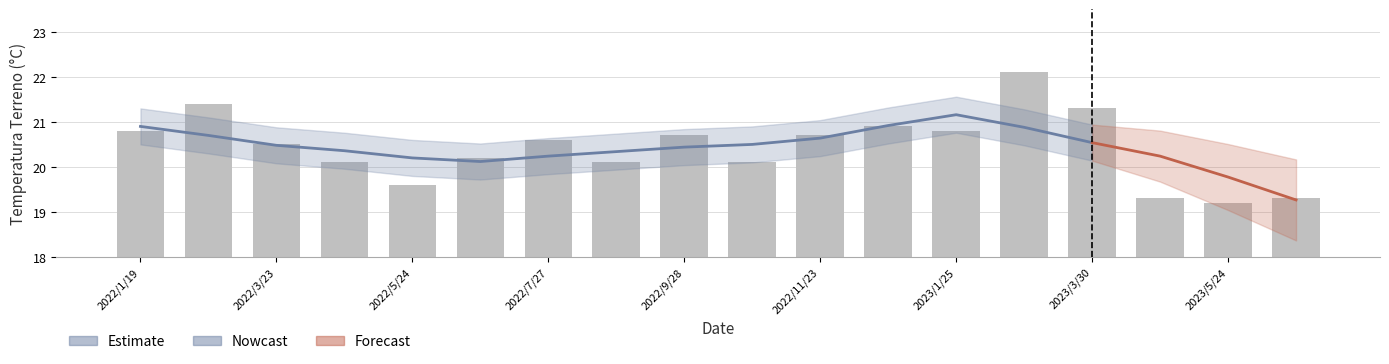

What is the minimum value shown in the chart?

19.2